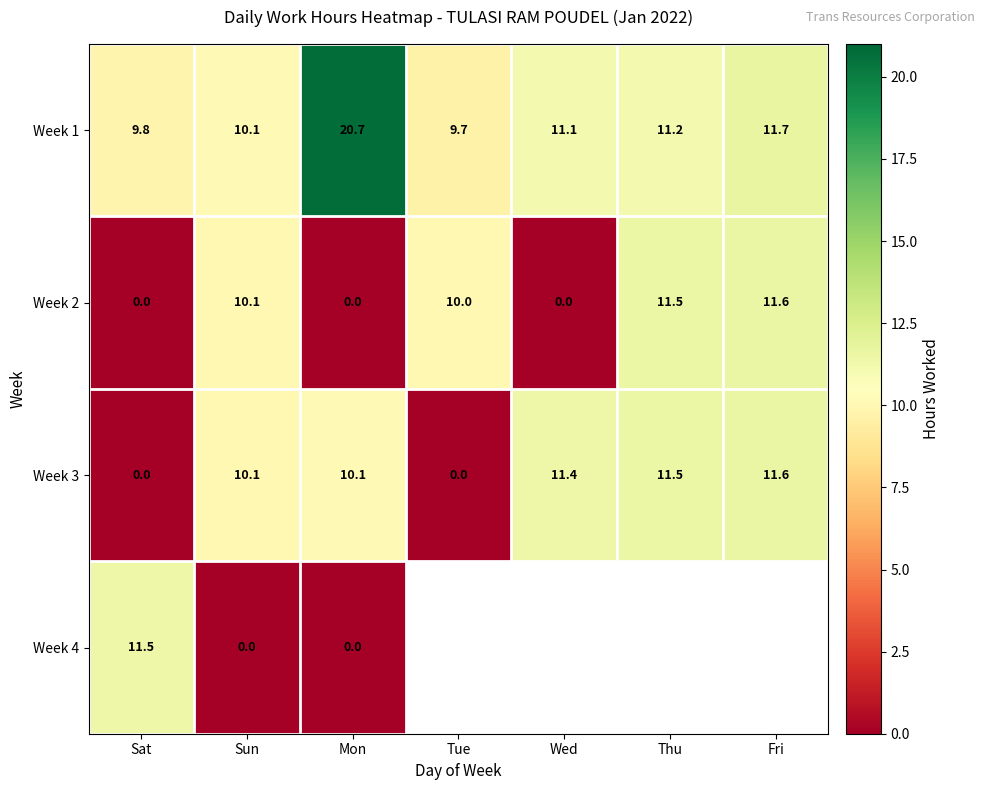

At which label does Week 2 first exceed 10?

Sun